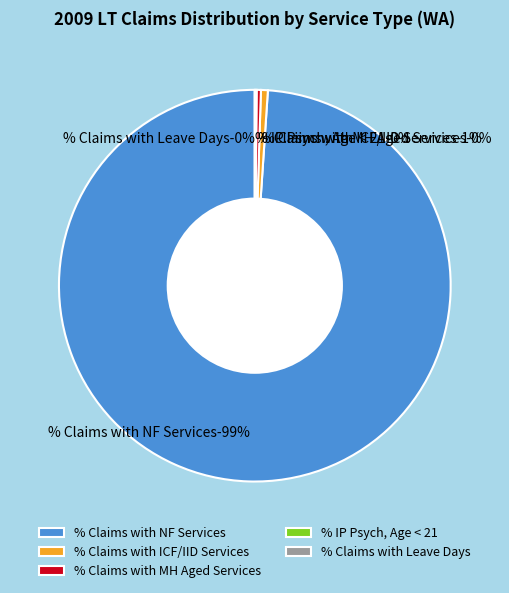

What is the total percentage of % Claims with Leave Days and % Claims with NF Services?

98.9%